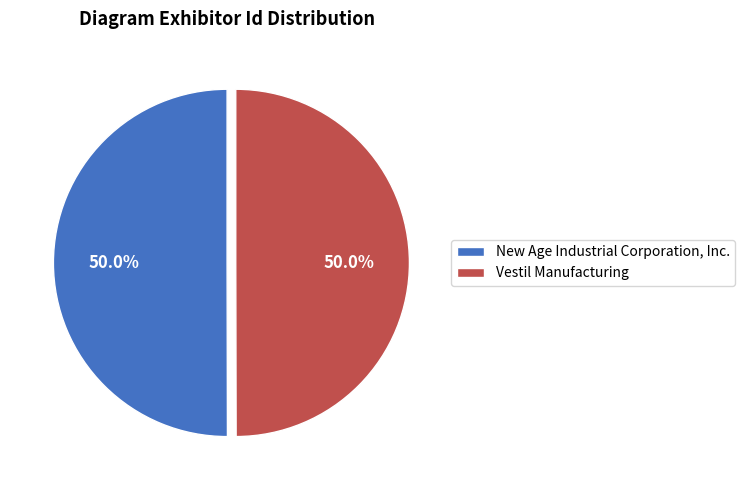

Count the number of slices in the pie.

2